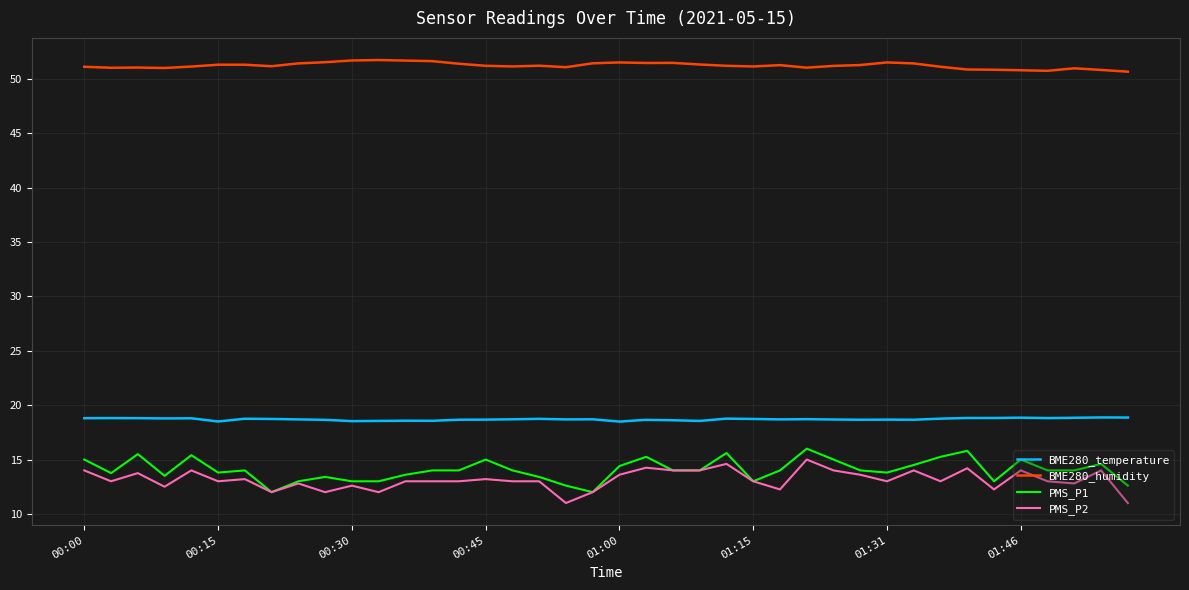

Which series has the largest total across all categories?

BME280_humidity